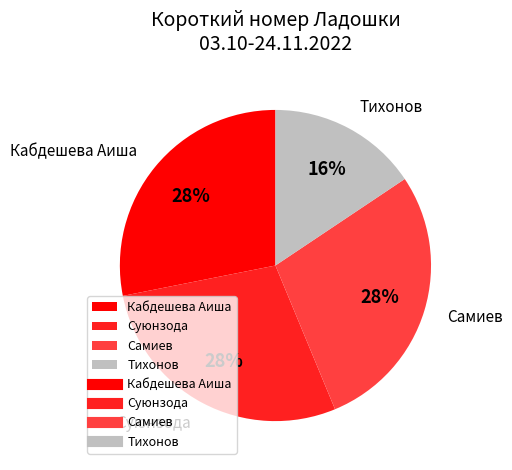

Which category has the smallest portion of the pie?

Тихонов